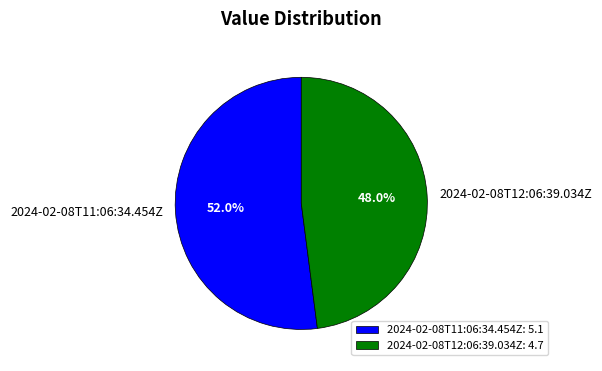

Which category has the smallest portion of the pie?

2024-02-08T12:06:39.034Z